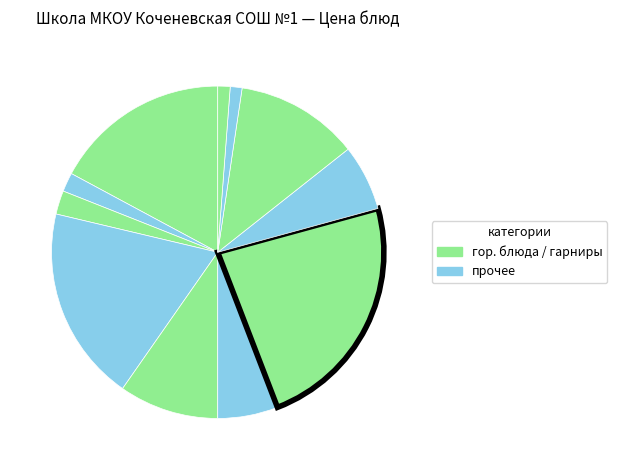

How many slices are in this pie chart?

11